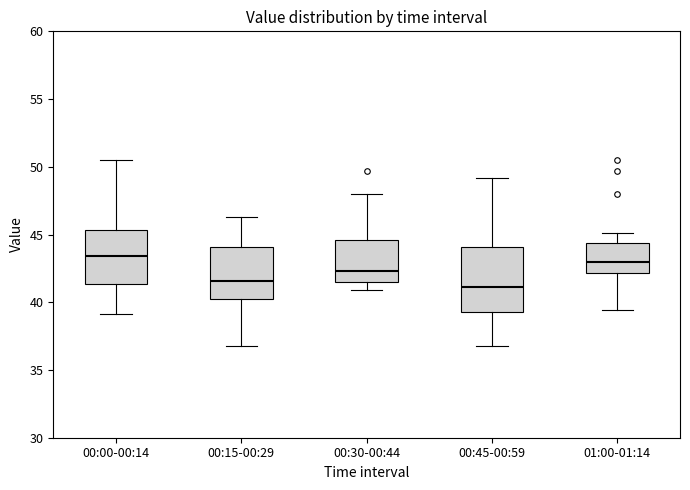

Comparing the boxes themselves (not the whiskers), which one is the tallest?

00:45-00:59